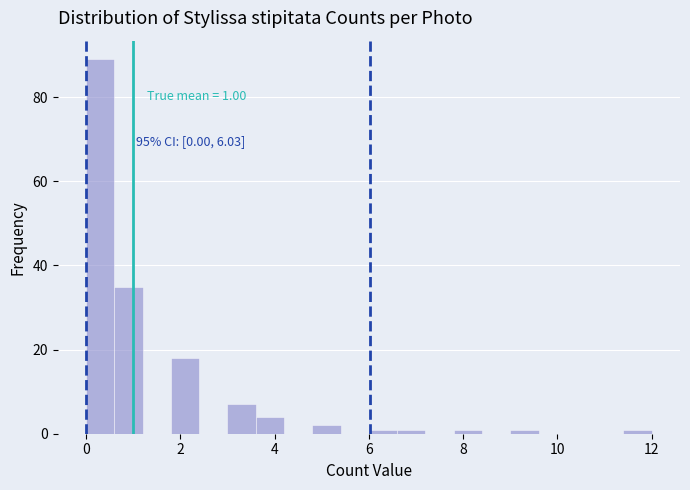

Read against the x-axis, roughly where is the centre of the tallest bar?

0.4